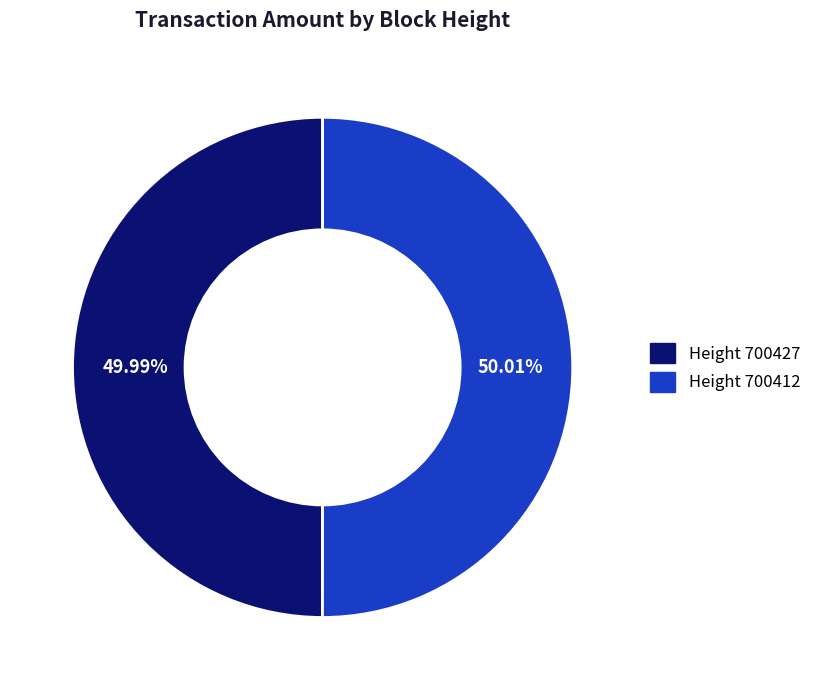

What is the ratio of the value at Height 700412 to the value at Height 700427?

1.0